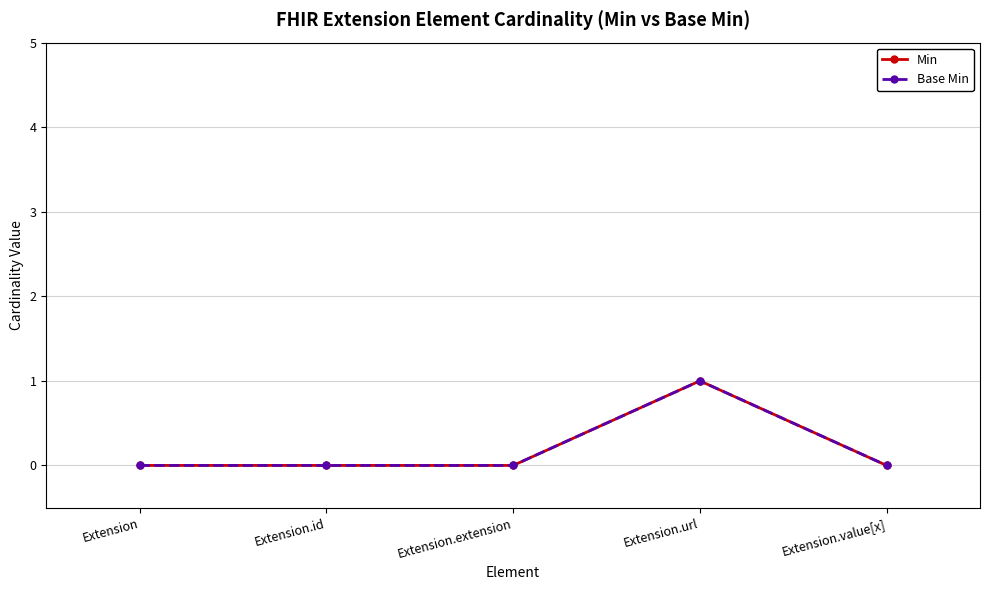

Is this an area chart (filled region under the line)?

No